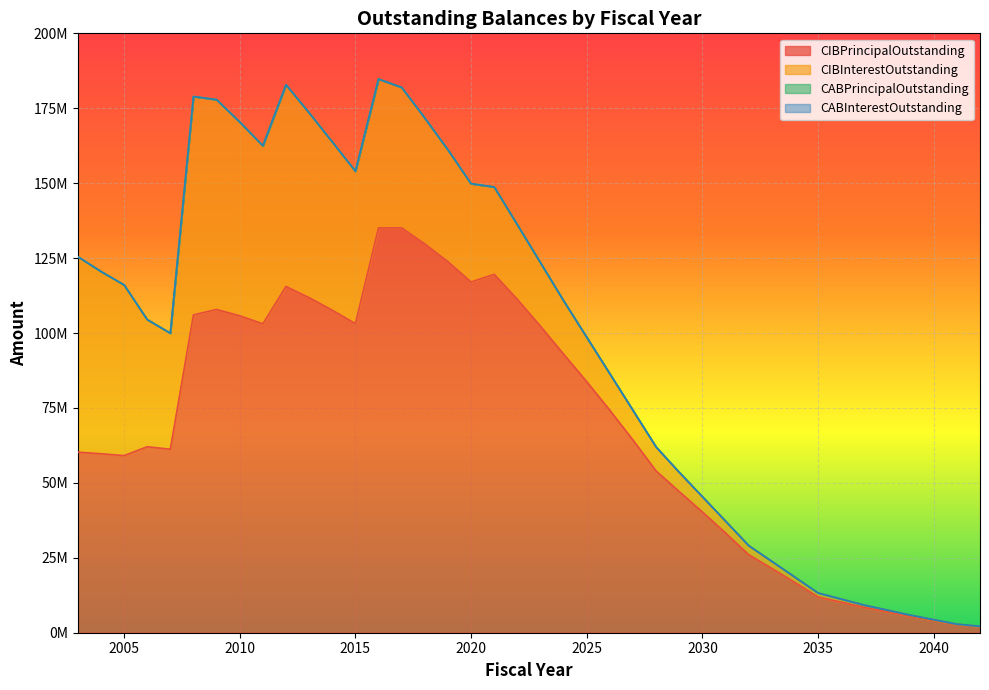

In CIBPrincipalOutstanding, how many points are higher than both neighbors (excluding endpoints)?

5